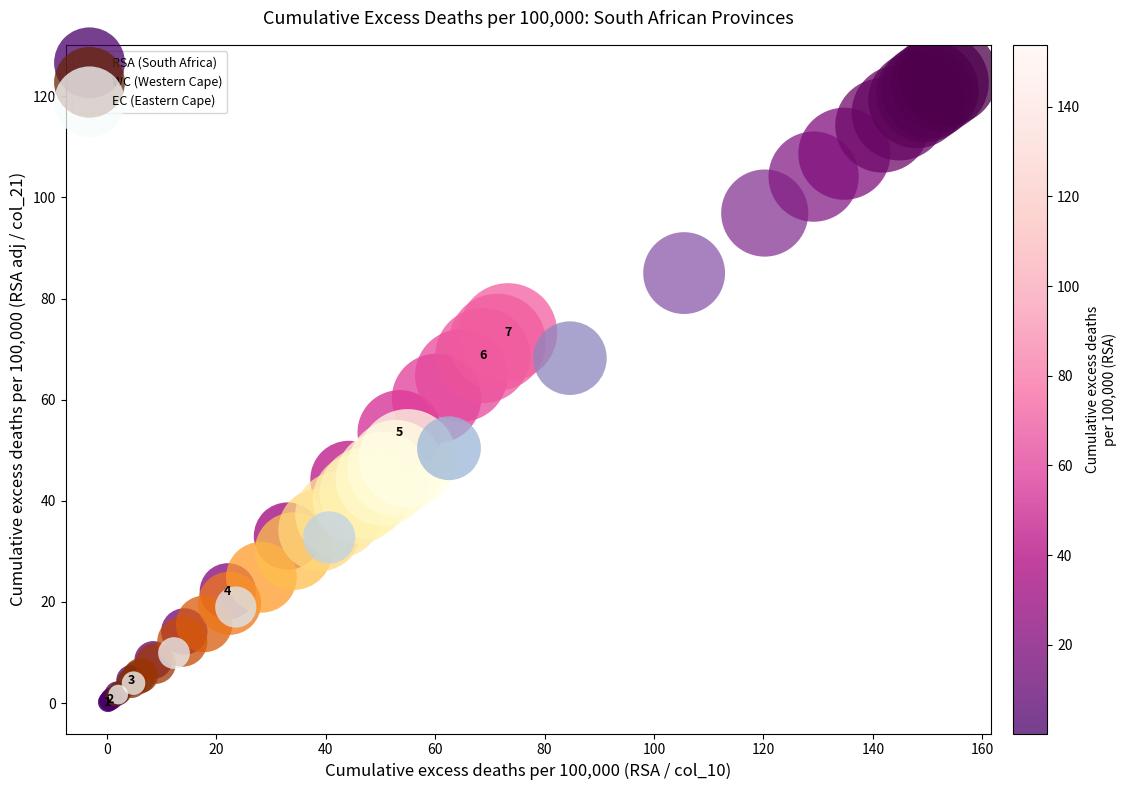

Which series contains the lowest Y value?

RSA (South Africa)